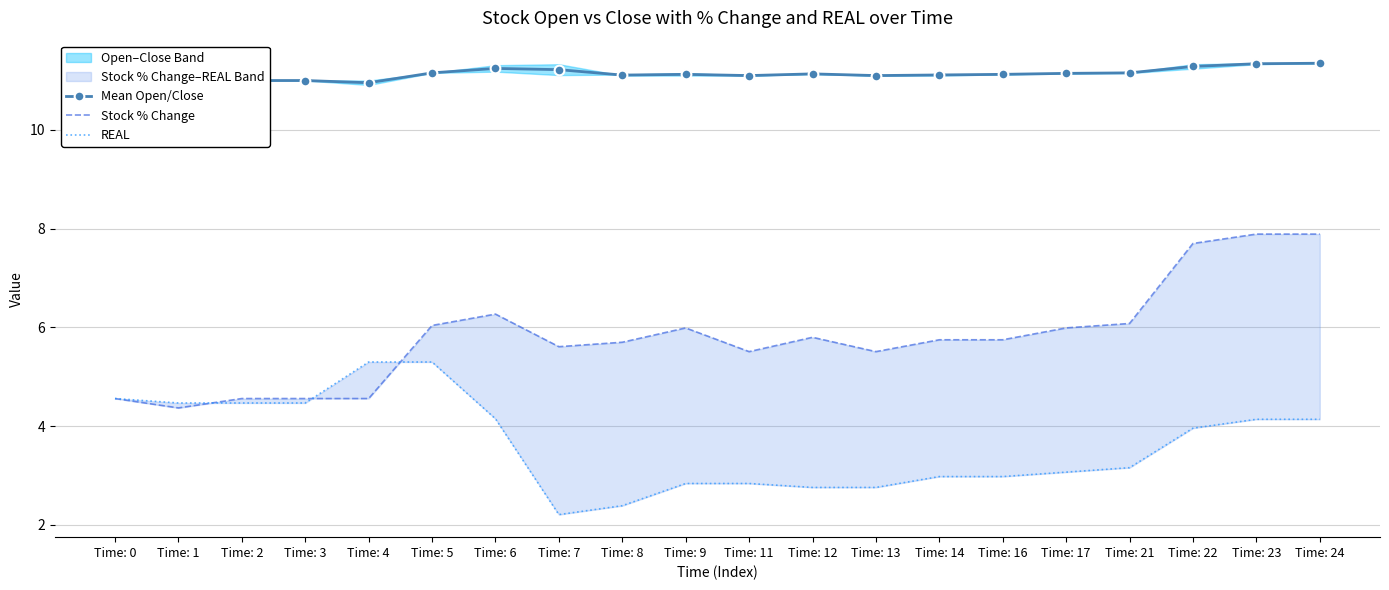

Reading left to right, extract all data points from this chart.

Mean Open/Close: 10.8	11.0	11.0	11.0	11.0	11.2	11.2	11.2	11.1	11.1	11.1	11.1	11.1	11.1	11.1	11.1	11.2	11.3	11.3	11.3
Stock % Change: 4.6	4.4	4.6	4.6	4.6	6.0	6.3	5.6	5.7	6.0	5.5	5.8	5.5	5.8	5.8	6.0	6.1	7.7	7.9	7.9
REAL: 4.6	4.5	4.5	4.5	5.3	5.3	4.2	2.2	2.4	2.8	2.8	2.8	2.8	3.0	3.0	3.1	3.2	4.0	4.1	4.1